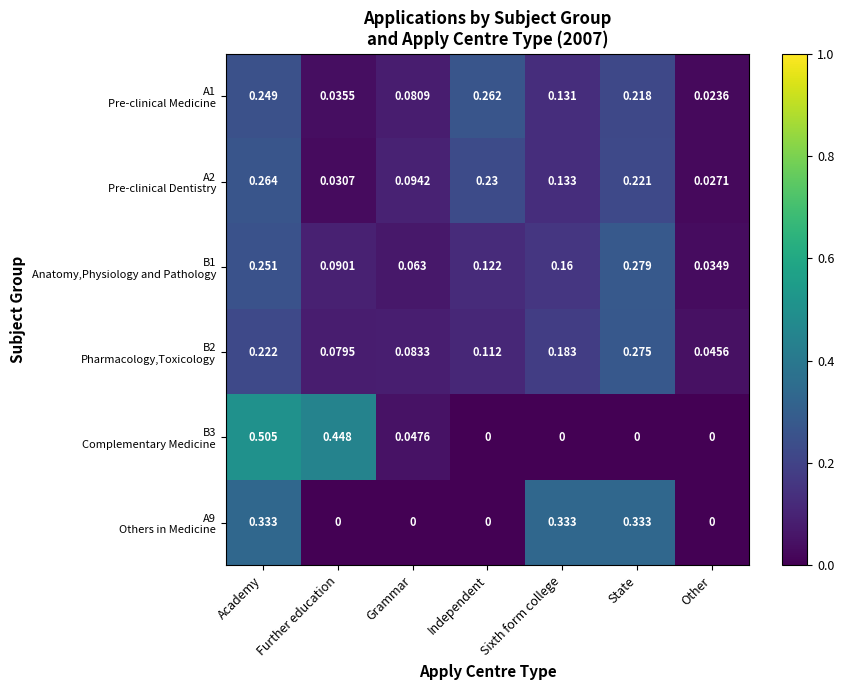

Which label corresponds to the largest value in the chart?

Academy